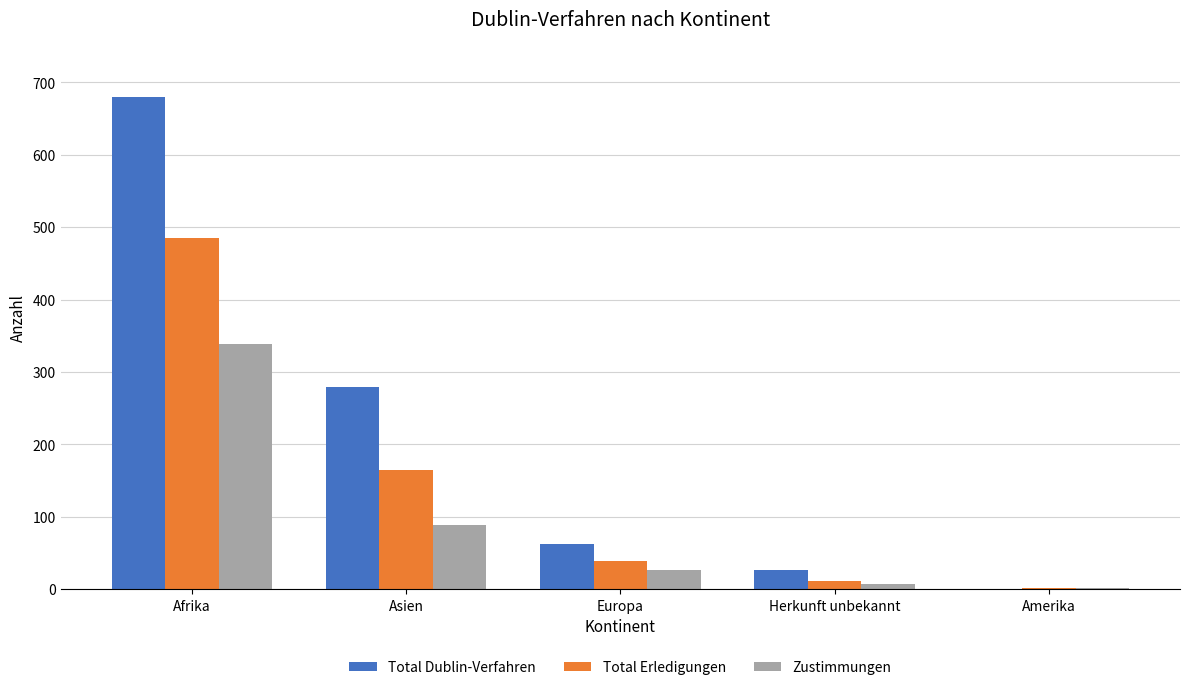

At which label does Total Dublin-Verfahren reach its peak?

Afrika